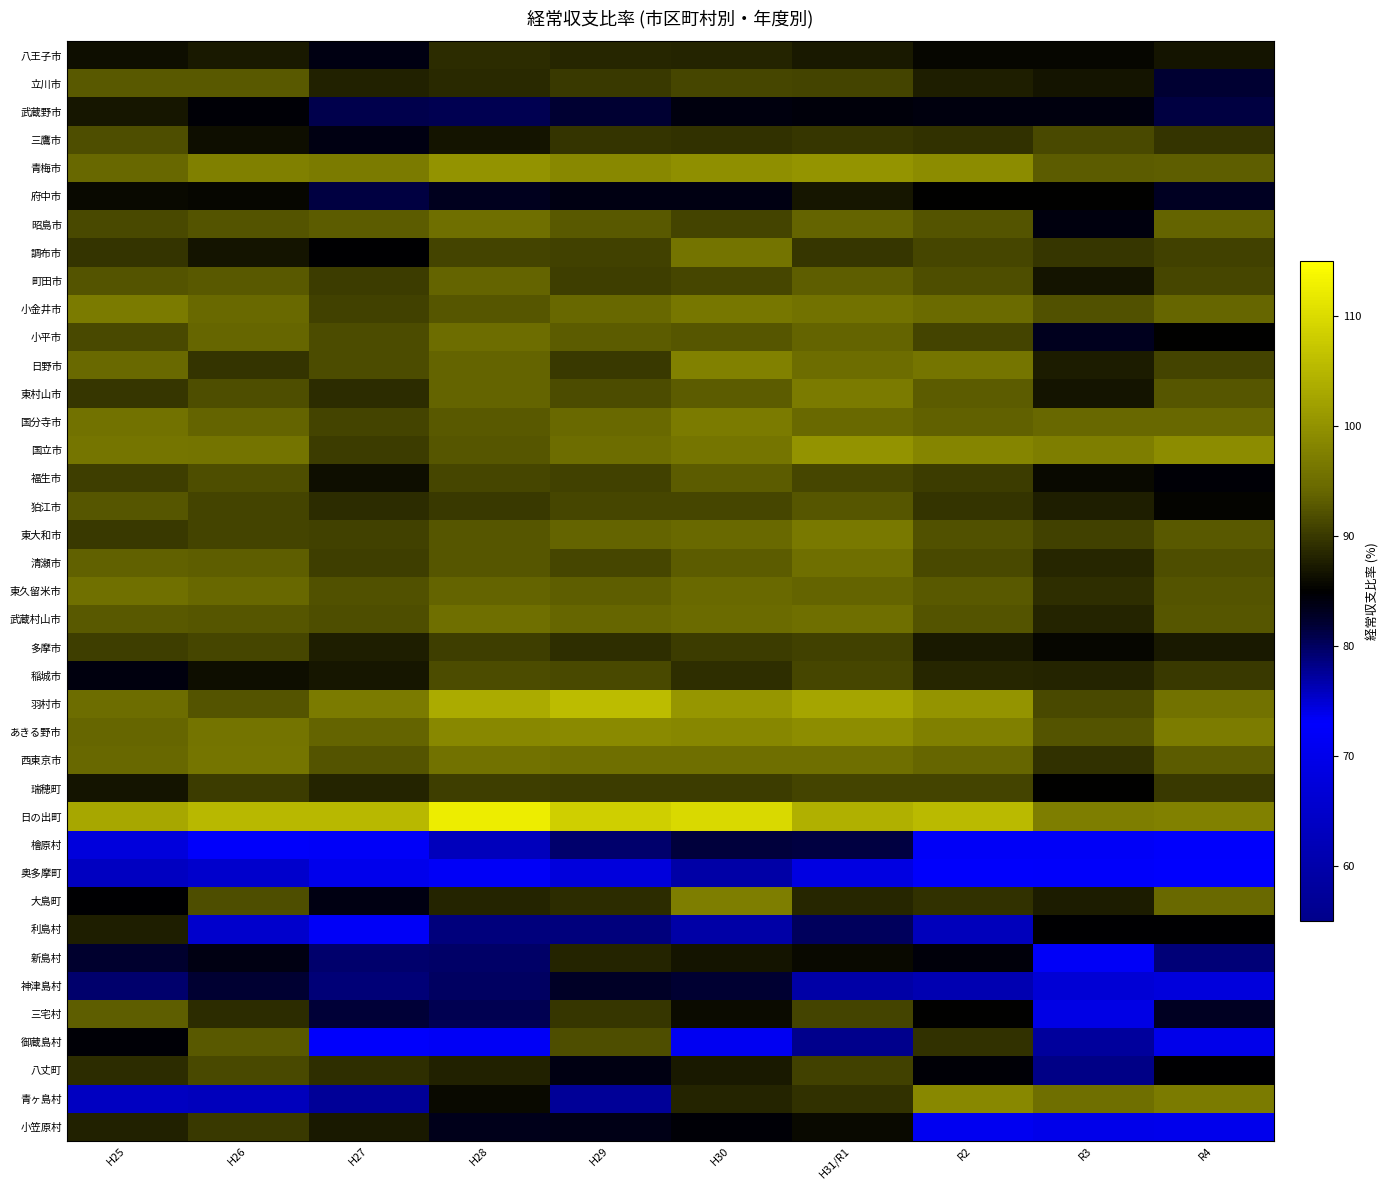

Which series has the largest total across all categories?

日の出町